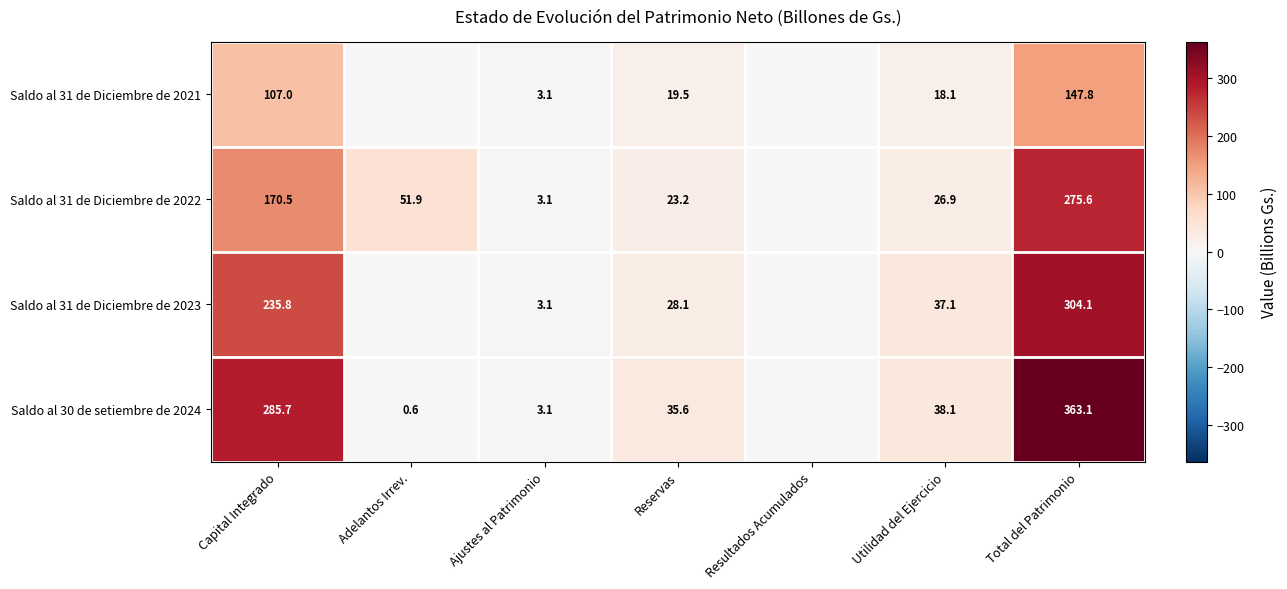

What is the total value across all series at Adelantos Irrev.?

52.6